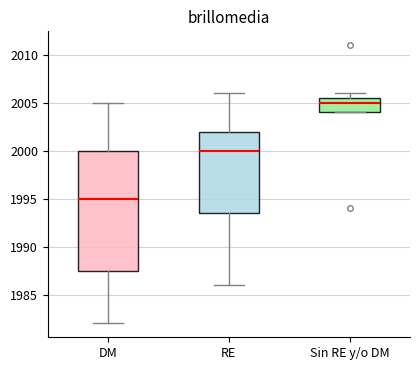

Reading left to right, transcribe this box plot: for each box, give where its median line is, the range the box spans, and where its two whiskers end, as read against the y-axis. The values are not printed on the chart, so give them approximately, as read against the axis.

DM: median 1995.0, box 1987.5 to 2000.0, whiskers 1982.0 to 2005.0
RE: median 2000.0, box 1993.5 to 2002.0, whiskers 1986.0 to 2006.0
Sin RE y/o DM: median 2005.0, box 2004.0 to 2005.5, whiskers 2004.0 to 2006.0